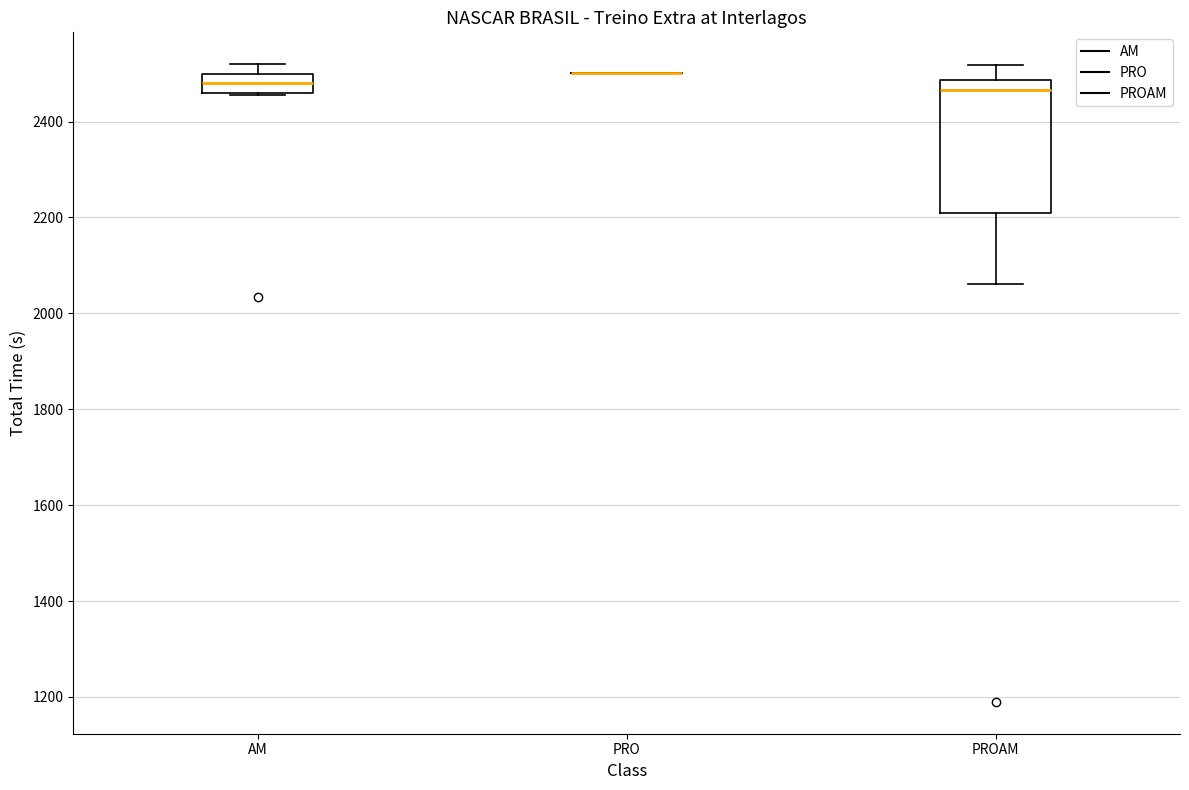

Reading left to right, read every box against the y-axis: the position of its median line, the range the box covers, and the ends of its whiskers. The values are not printed on the chart, so give them approximately, as read against the axis.

AM: median 2480, box 2460 to 2500, whiskers 2460 to 2520
PRO: box collapsed to a line at 2500, whiskers 2500 to 2500
PROAM: median 2460, box 2220 to 2480, whiskers 2060 to 2520